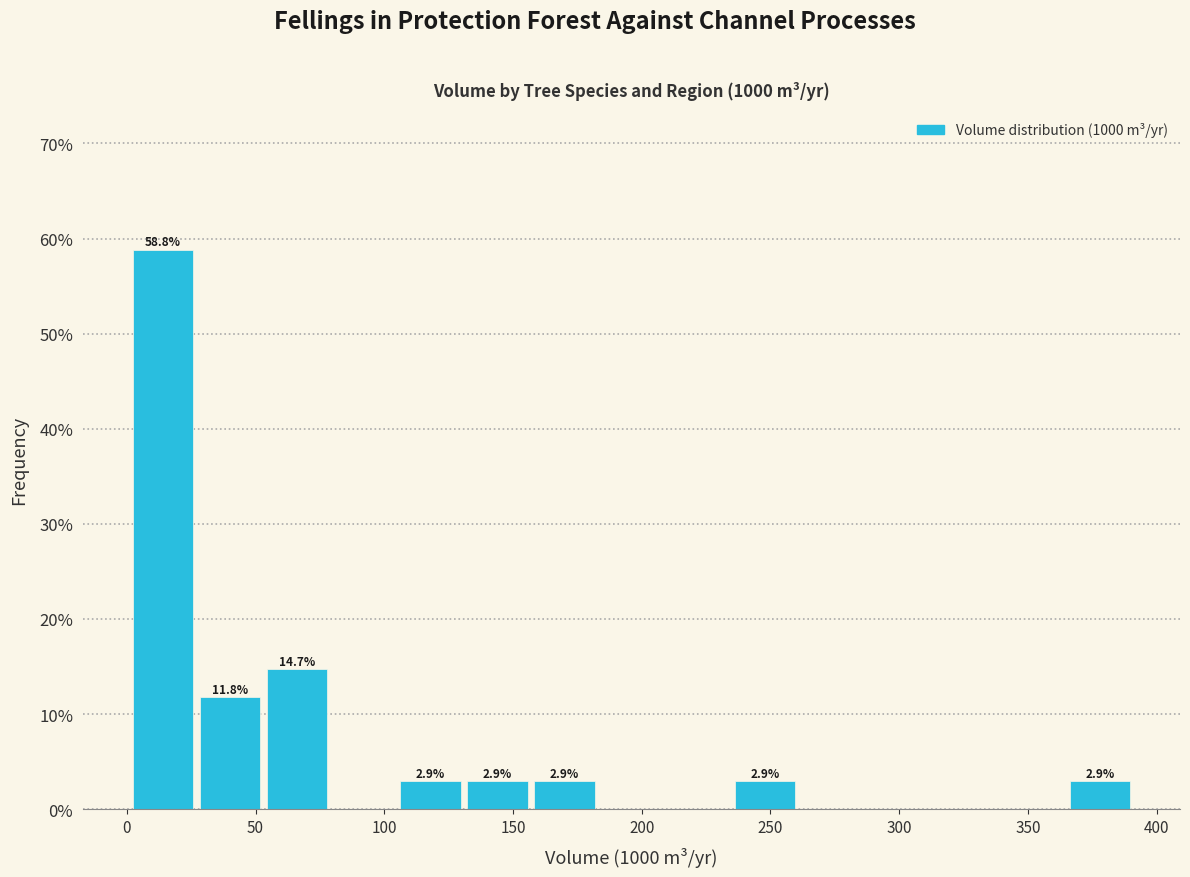

Which range on the x-axis has the tallest bar?

1 to 27